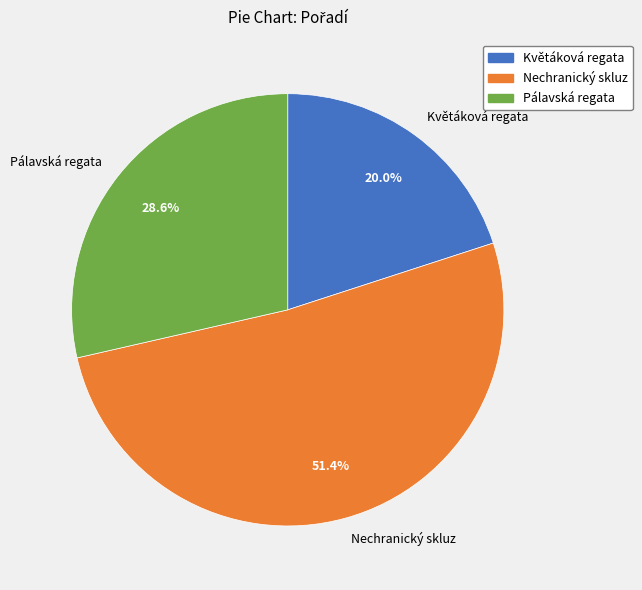

Rank the categories by value from highest to lowest.

Nechranický skluz, Pálavská regata, Květáková regata